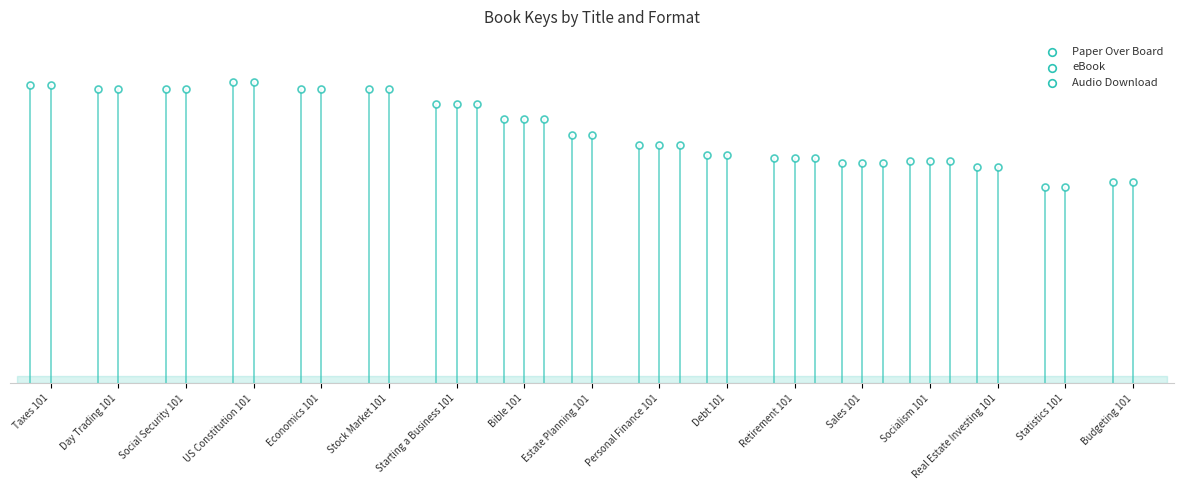

Is the value of Audio Download at Sales 101 greater than the value of eBook at Debt 101?

No